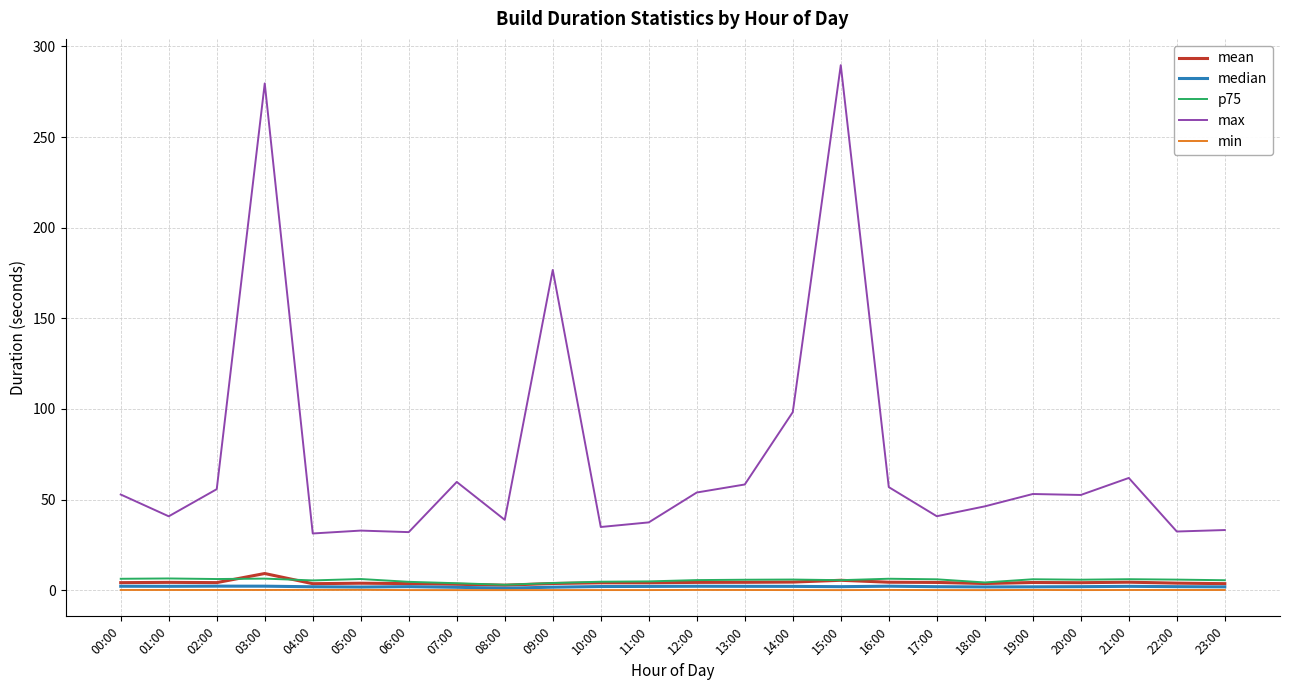

What is the minimum value for max?

31.3